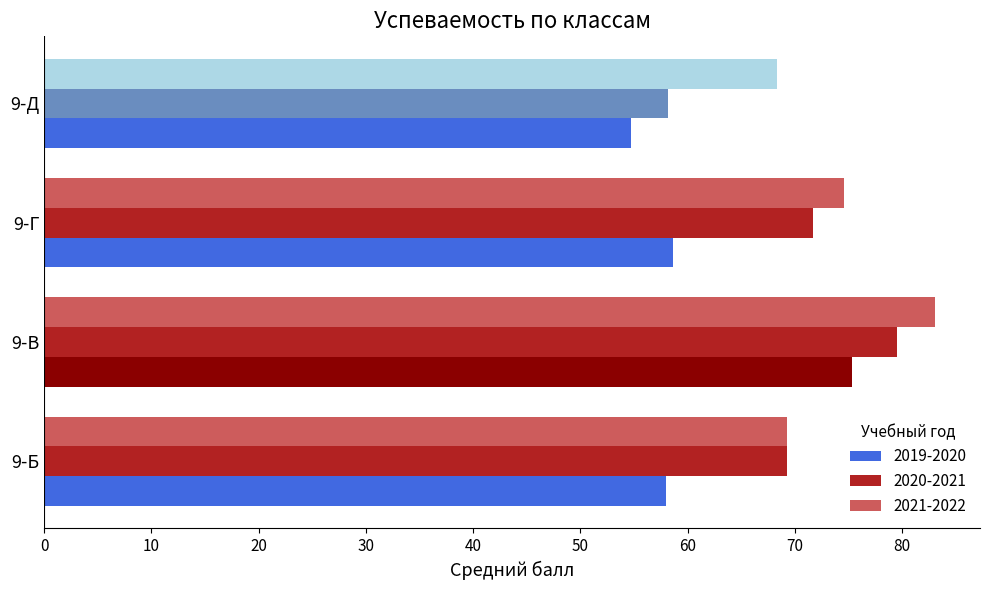

List the series in order of their overall mean, lowest first.

2019-2020, 2020-2021, 2021-2022